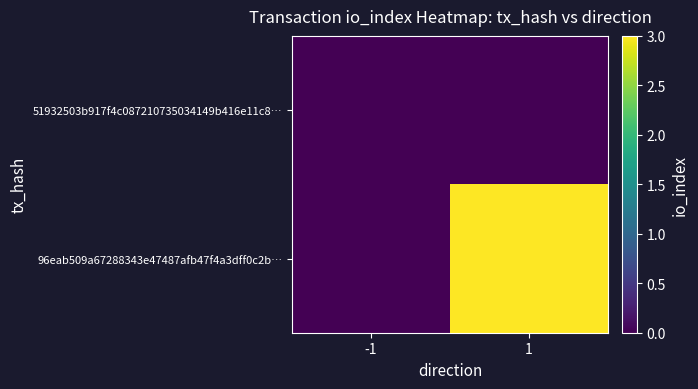

Reading left to right, extract all data points from this chart.

51932503b917f4c087210735034149b416e11c8…: -1=0	1=0
96eab509a67288343e47487afb47f4a3dff0c2b…: -1=0	1=3